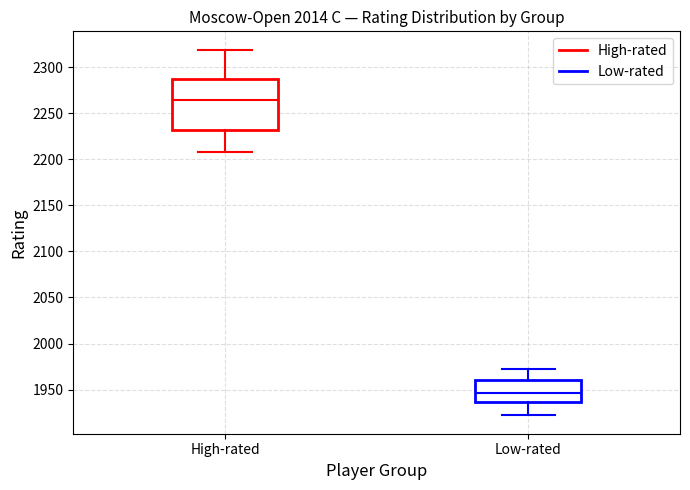

Which box's median line is the highest?

High-rated